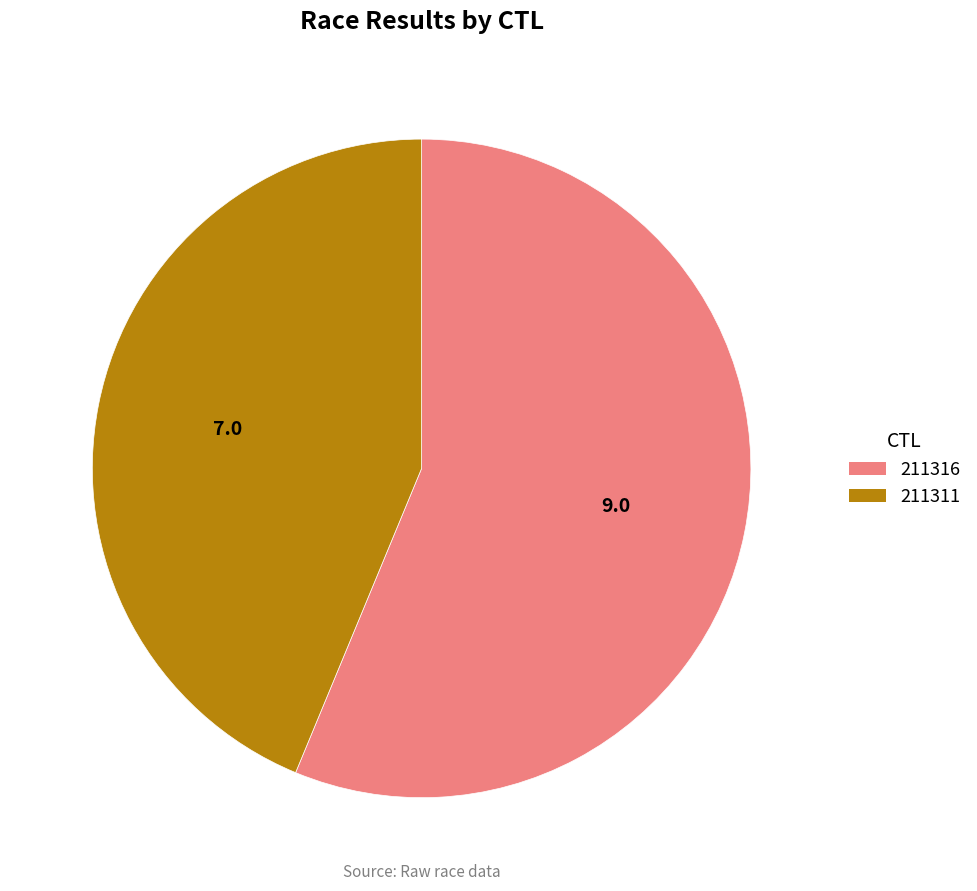

Combined, do 211311 and 211316 account for over 50%?

Yes